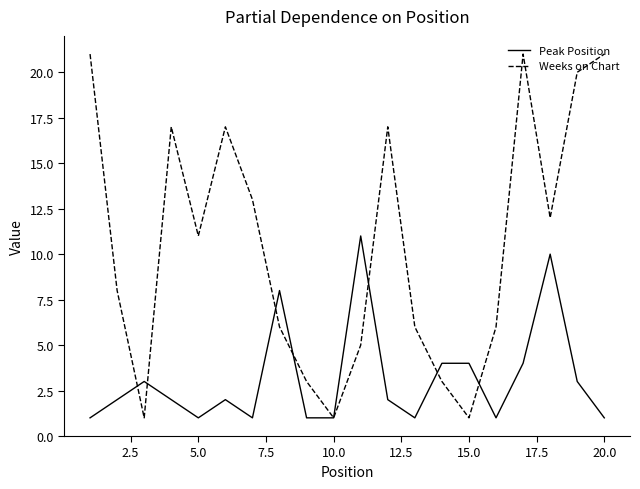

What is the highest value of the Peak Position series?

11